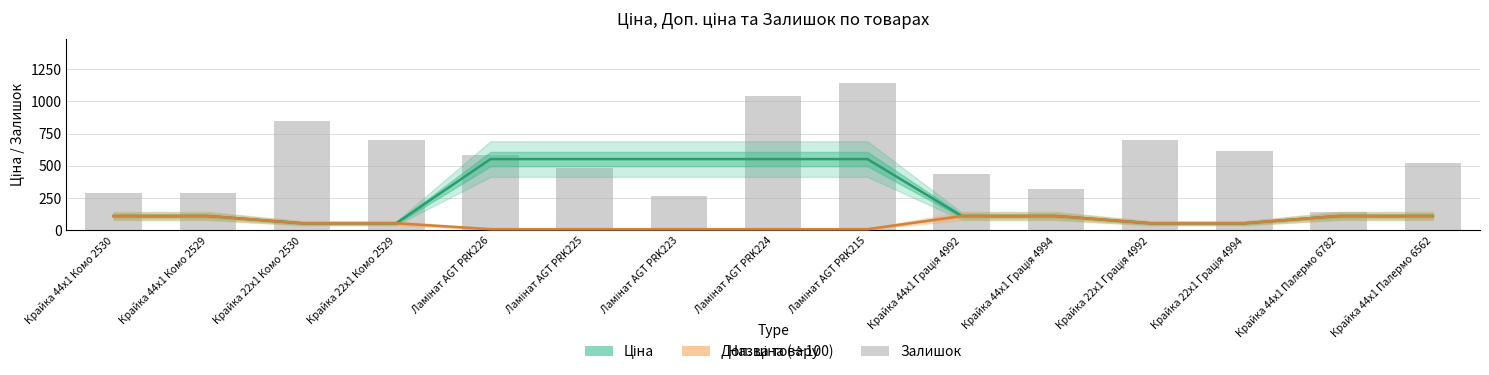

Read the Ціна value at Крайка 22x1 Комо 2529.

55.9